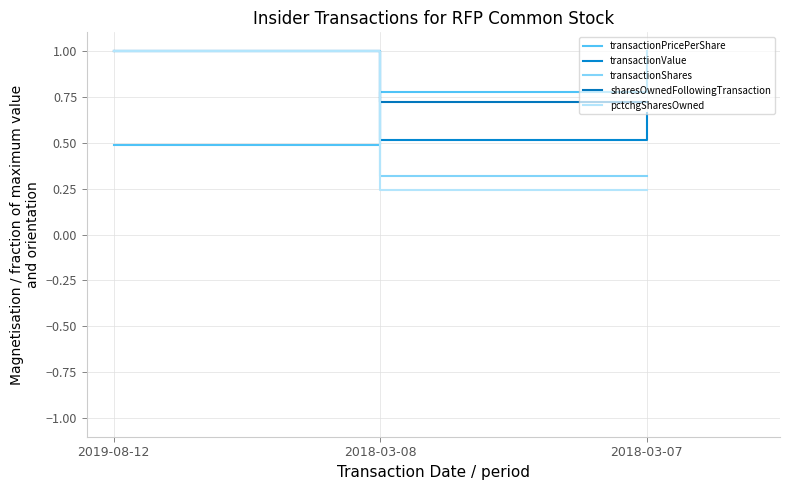

How many series are shown in this chart?

5